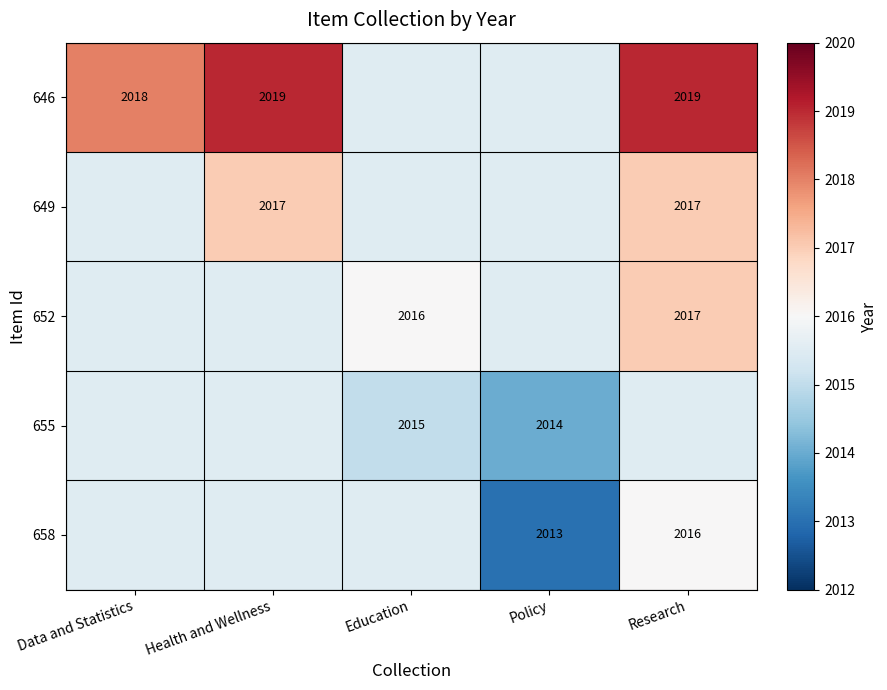

The 652 series shows 3545.1 at Education. True or false?

False